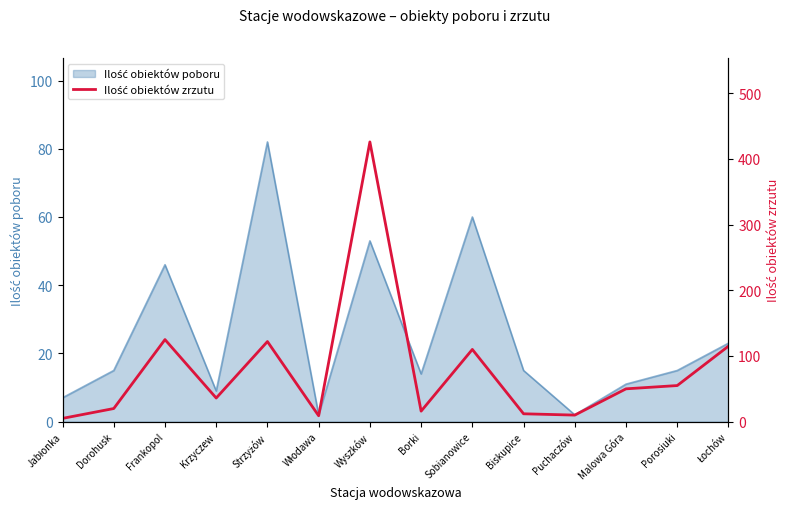

How many interior local peaks (higher than both neighbors) does the data have?

4